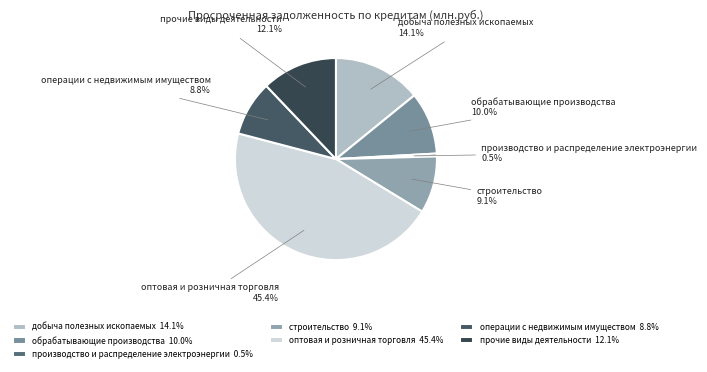

What percentage do прочие виды деятельности and строительство together represent?

21.2%